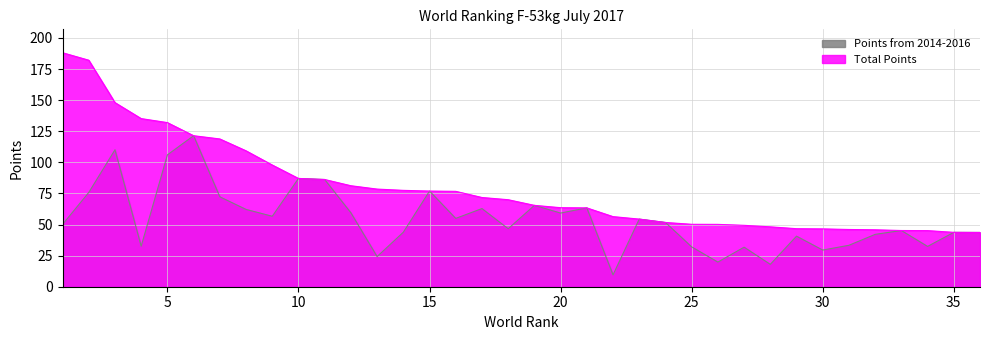

The value of Total Points at 33 is 45.2. True or false?

True